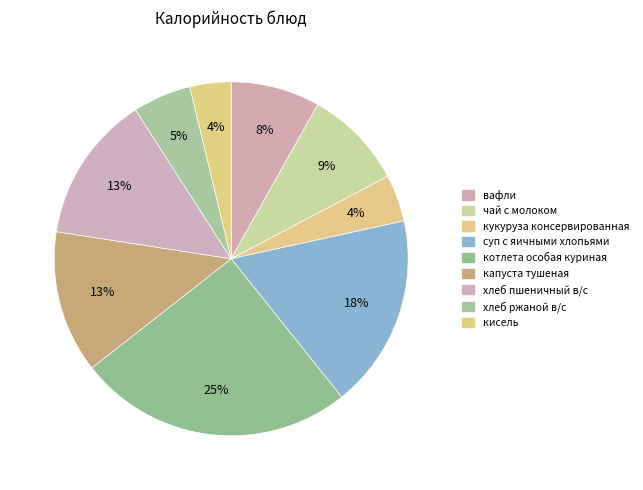

Does any single category account for the majority?

No